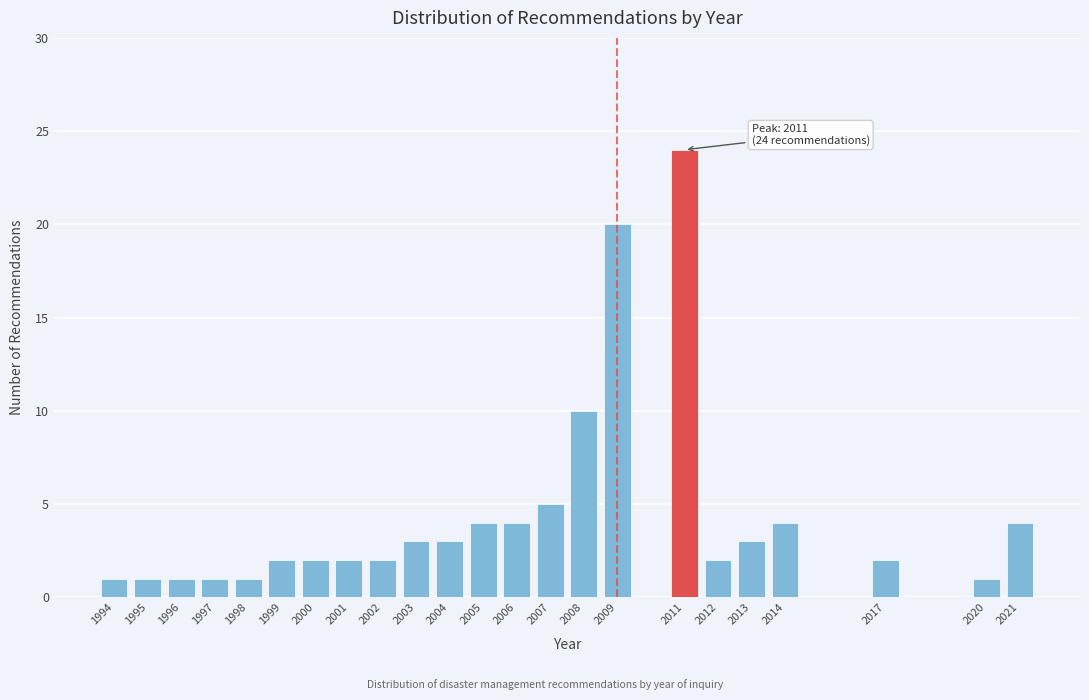

Reading left to right, extract all data points from this chart.

1	1	1	1	1	2	2	2	2	3	3	4	4	5	10	20	24	2	3	4	2	1	4